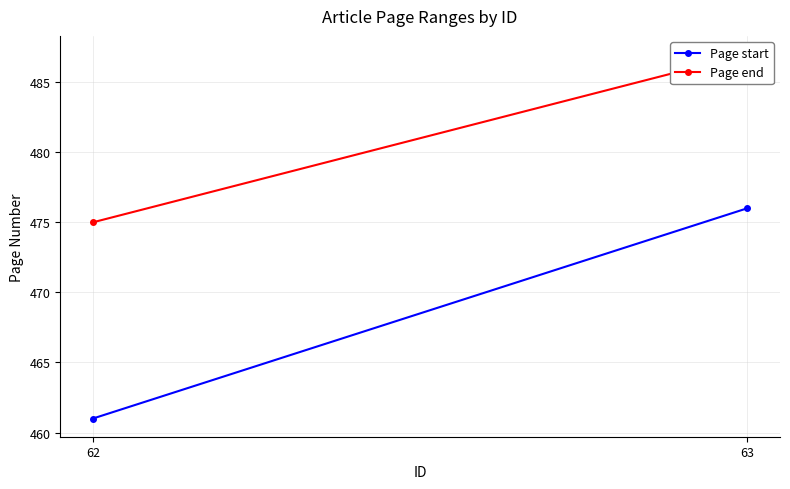

True or false: Page start has a value of 461 at 62.

True